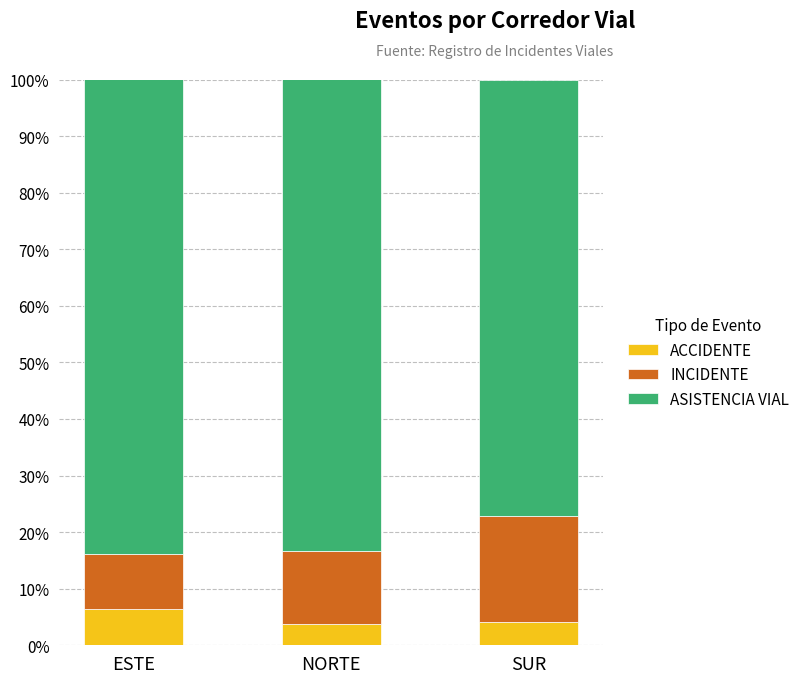

What is the difference between the maximum and minimum values in the ACCIDENTE series?

2.6